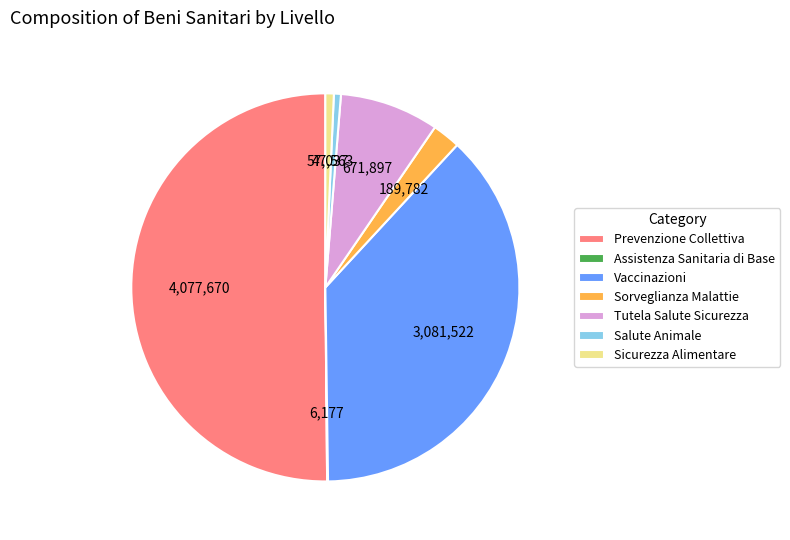

Which category accounts for the majority?

Prevenzione Collettiva